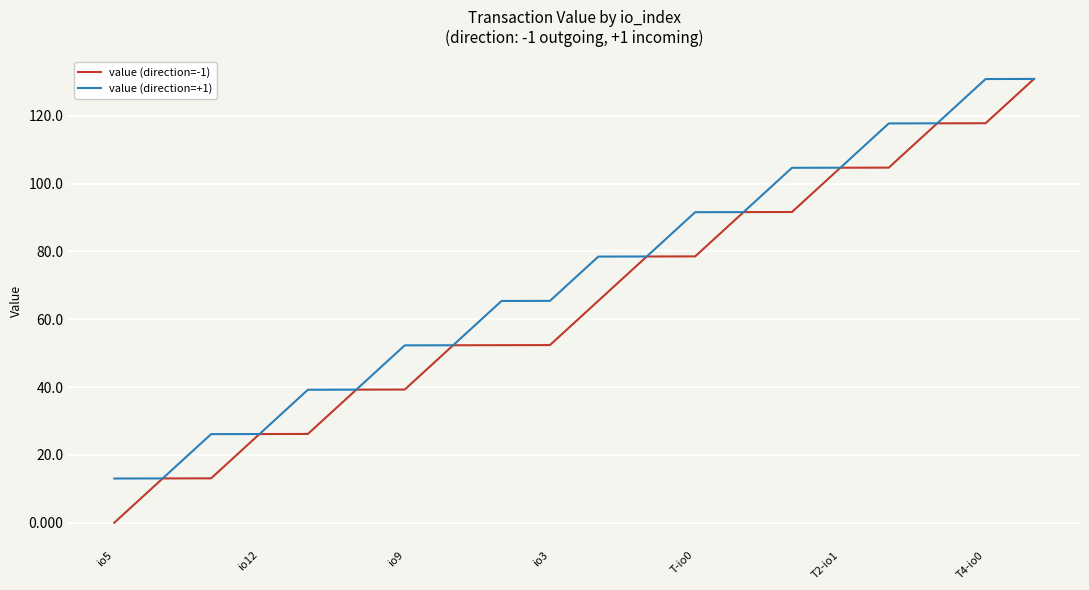

What are all the series names shown in the legend?

value (direction=-1), value (direction=+1)